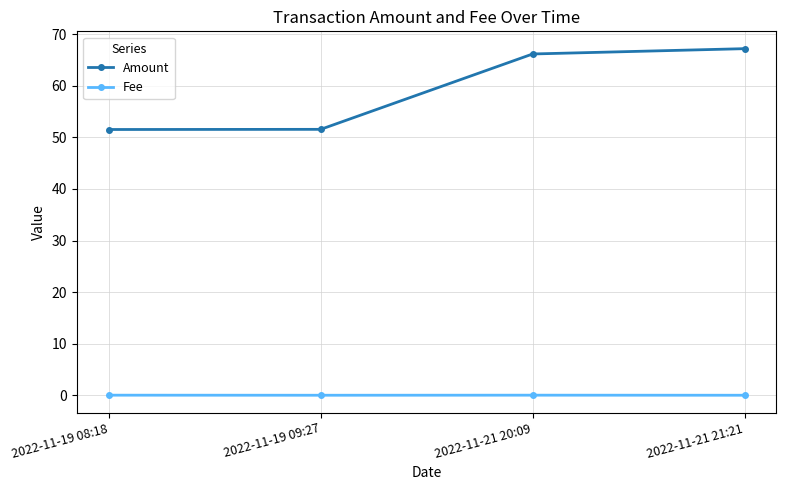

Which series changed the most between 2022-11-19 08:18 and 2022-11-21 20:09?

Amount